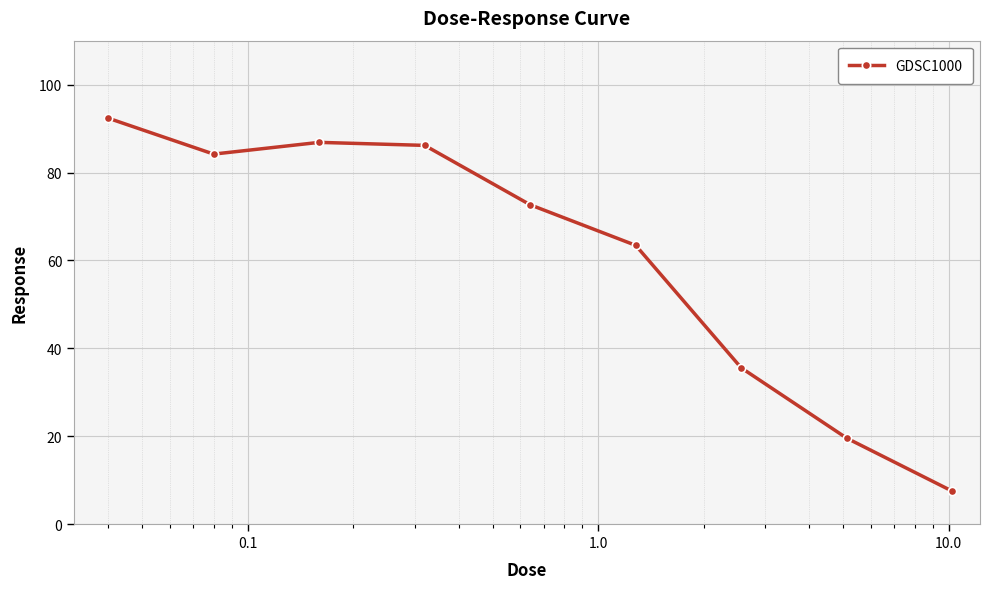

Reading left to right, transcribe all the data shown in this chart.

92.4	84.2	86.9	86.2	72.7	63.4	35.6	19.6	7.5